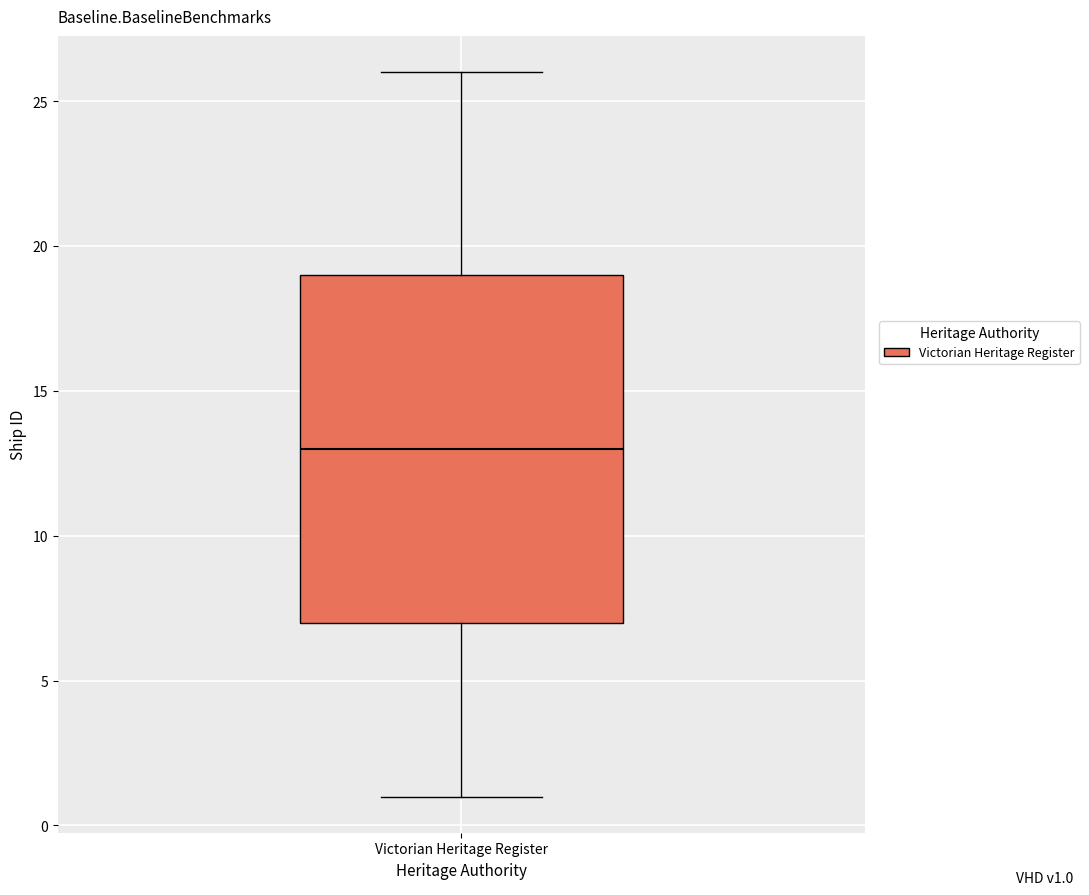

Where does the lower whisker of the box for Victorian Heritage Register end on the y-axis? The values are not printed on the chart, so give them approximately, as read against the axis.

1